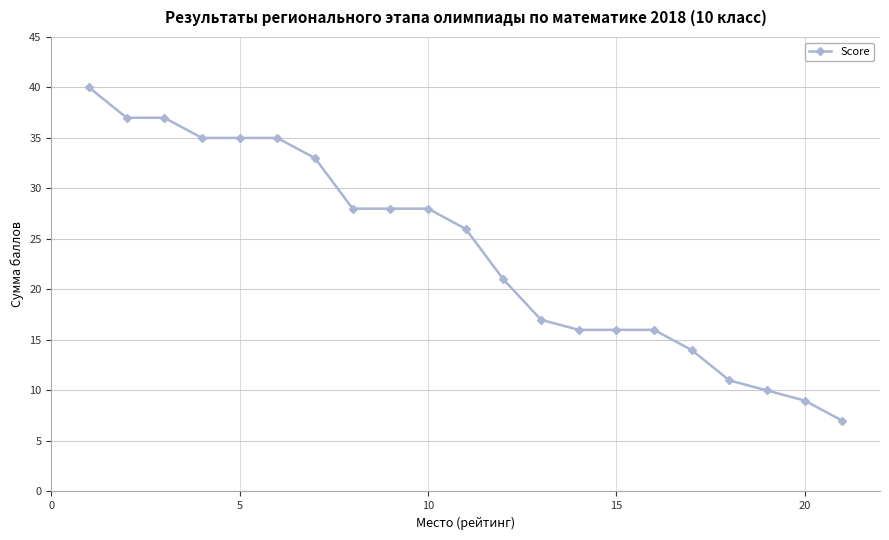

What is the difference between the maximum and minimum values?

33